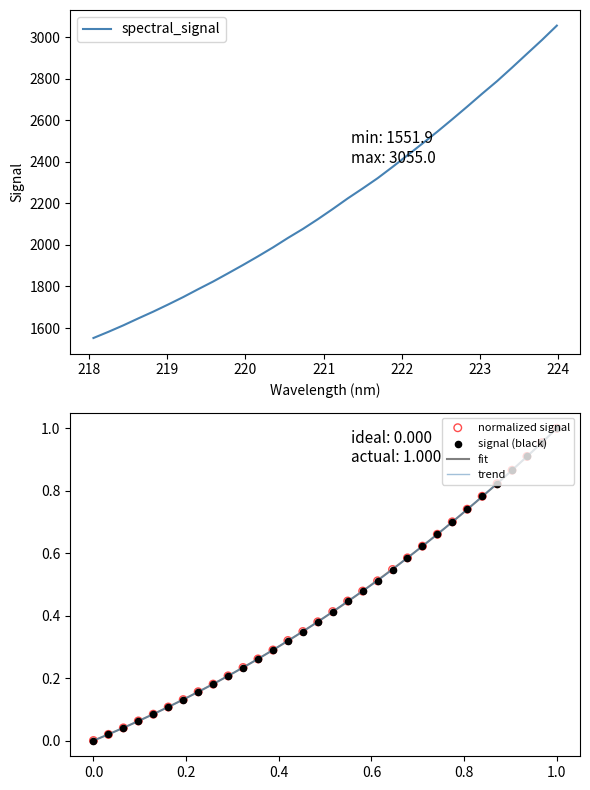

Approximately how many times larger is the value at 222.6447 compared to 222.263?

1.0